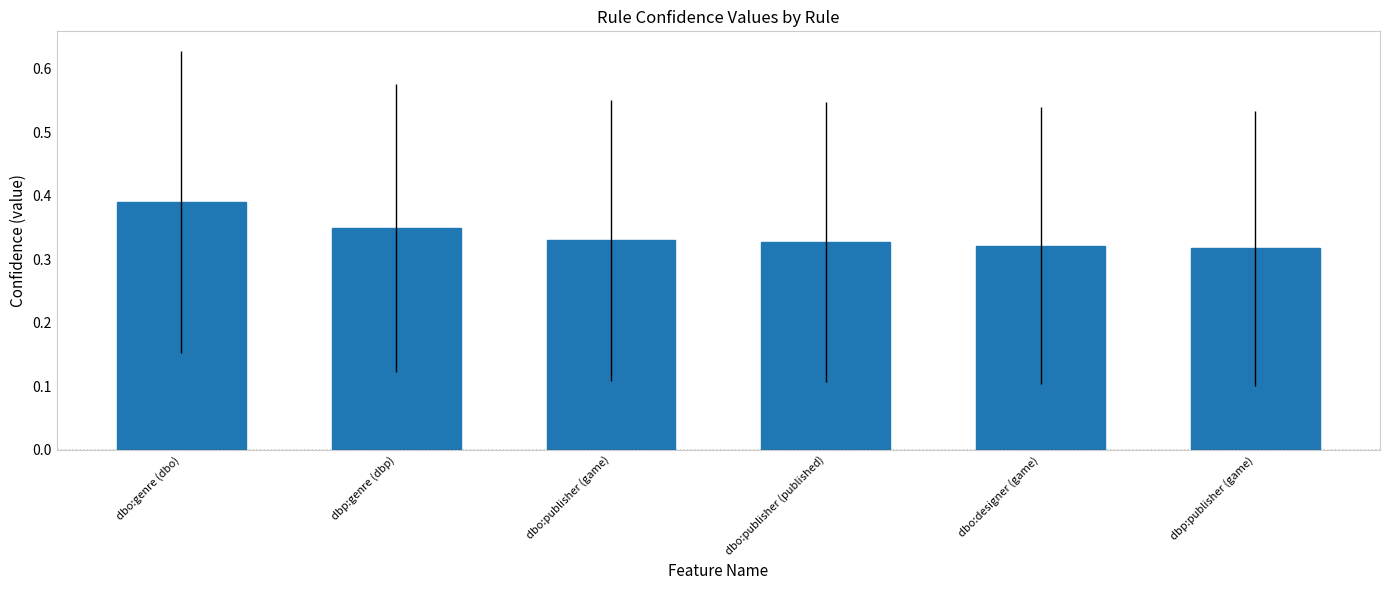

What is the label of the 1st bar from the right?

dbp:publisher (game)